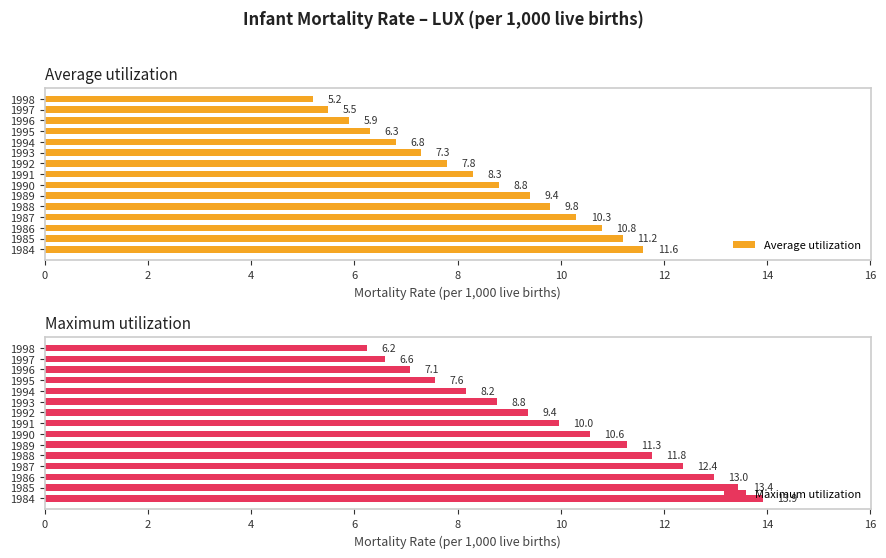

Is it true that Maximum utilization equals 2.9 at 1995?

False